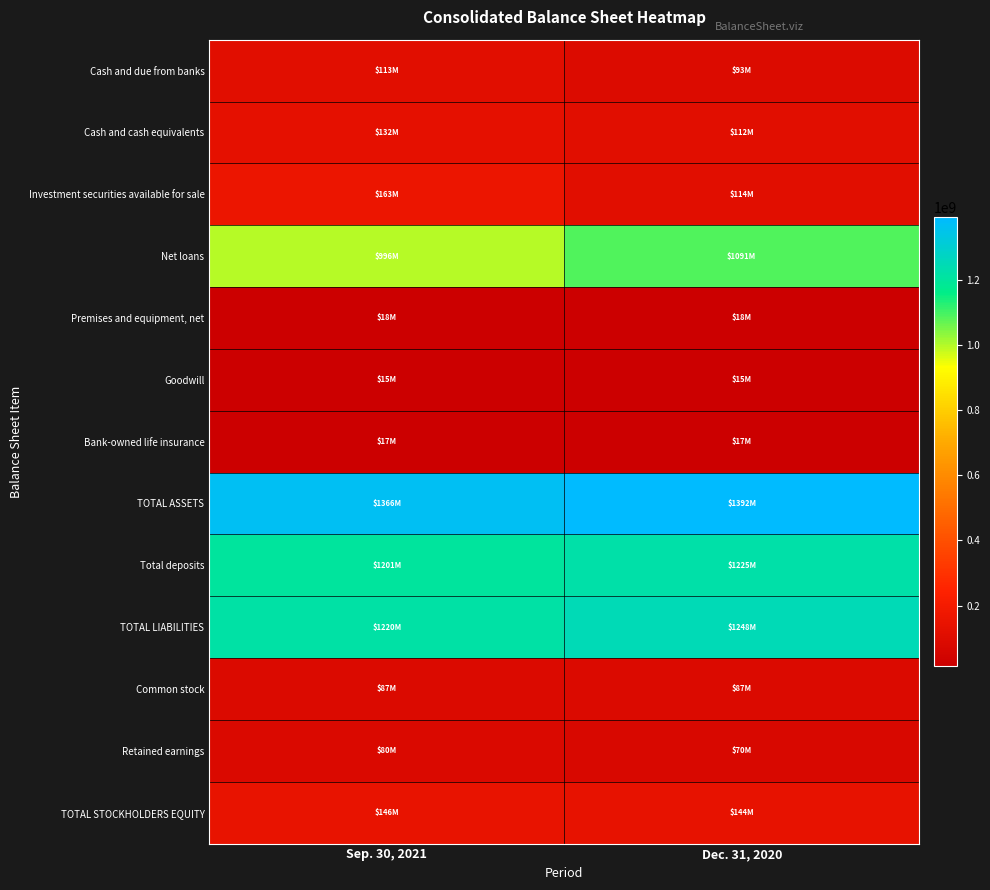

Count the number of categories in the chart.

2